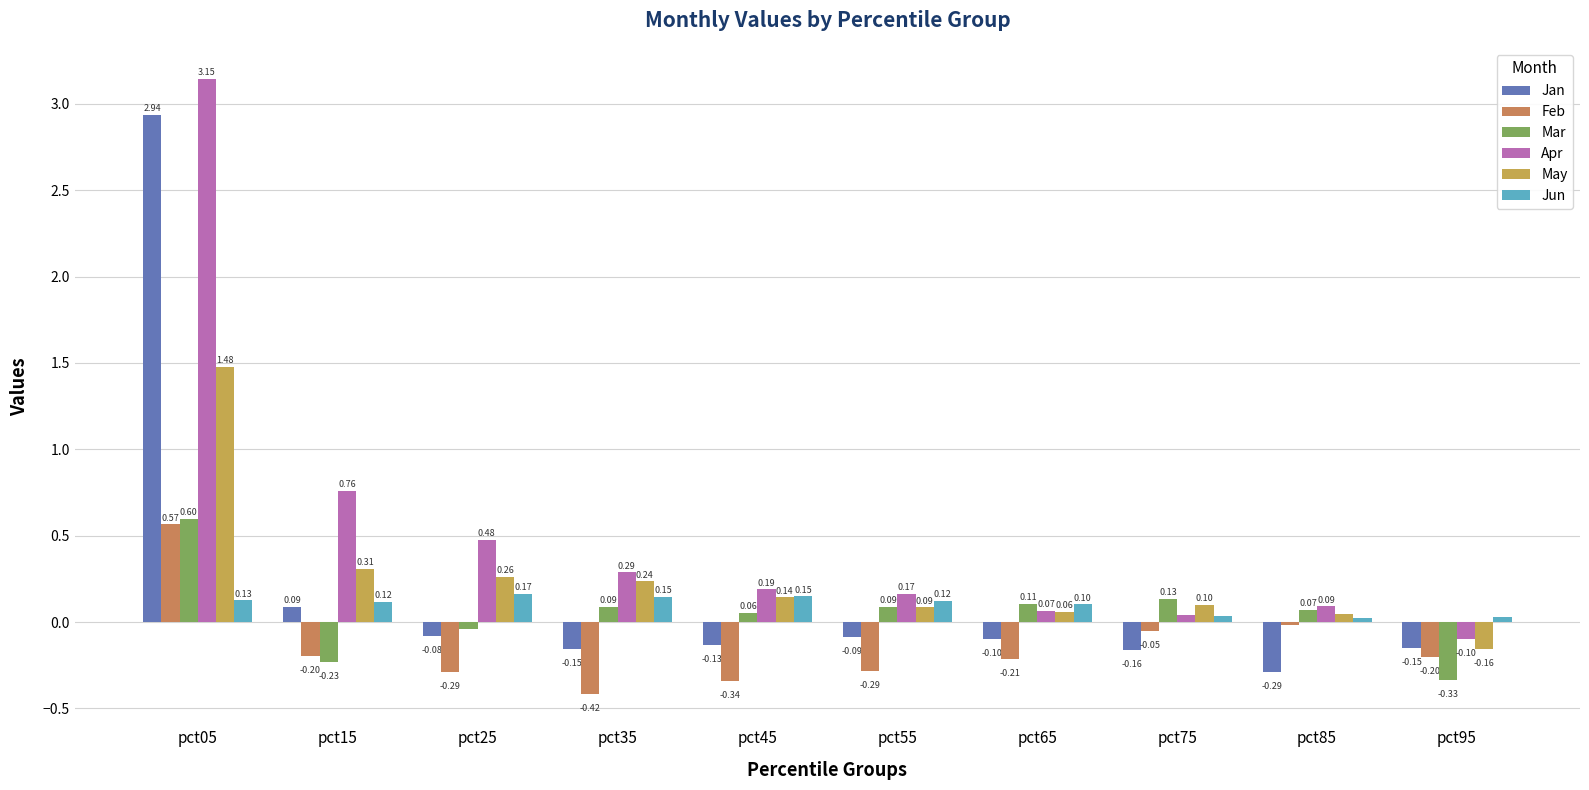

At which label is Apr closest to 1?

pct15